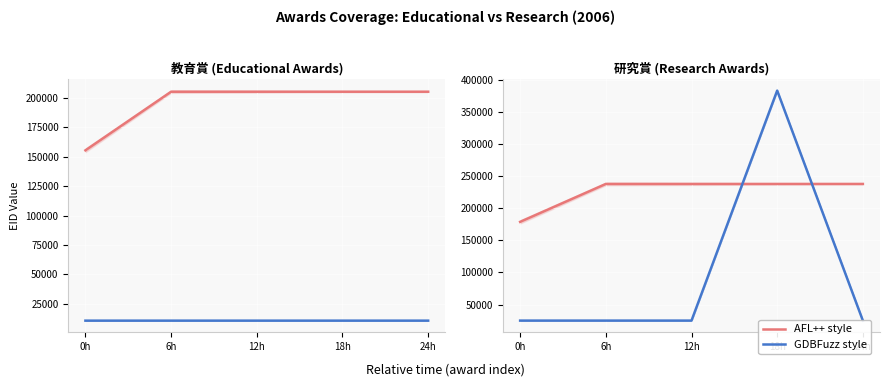

Which label corresponds to the smallest value in the chart?

0h